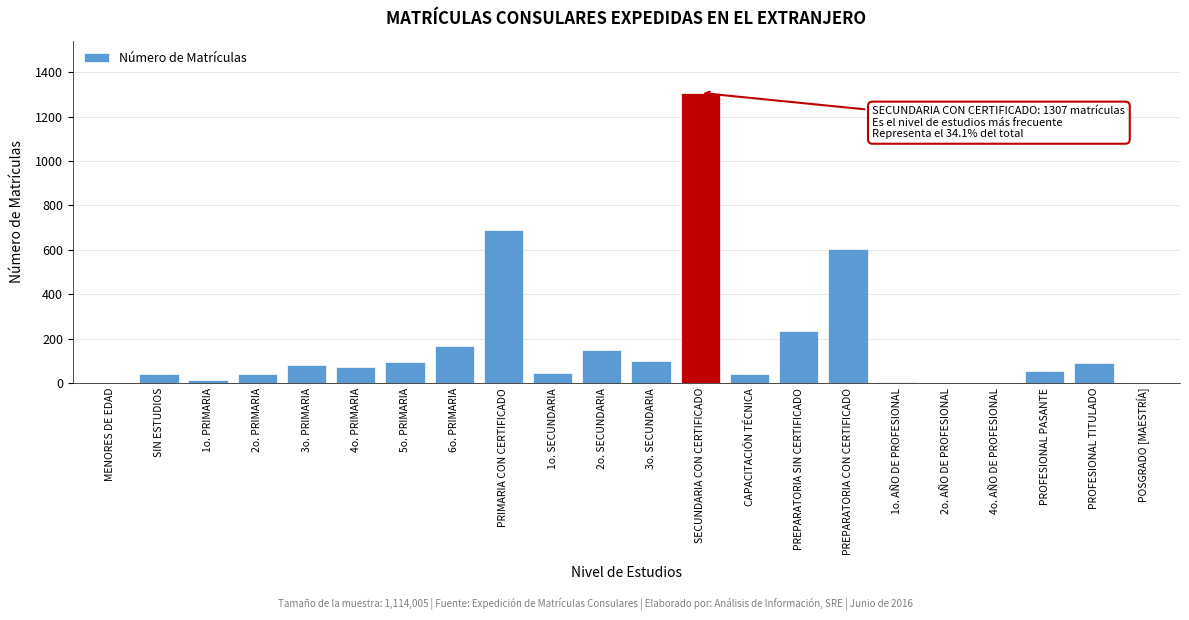

Which category has the highest value across all series?

SECUNDARIA CON CERTIFICADO